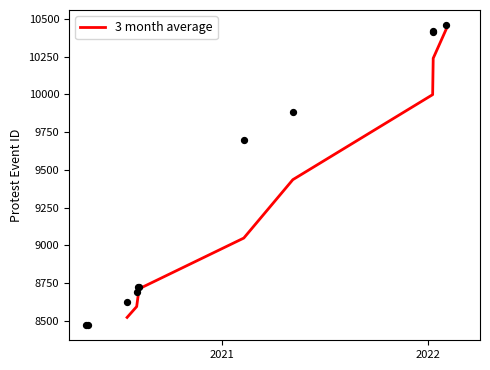

What is the minimum value for 3 month average?

8523.0